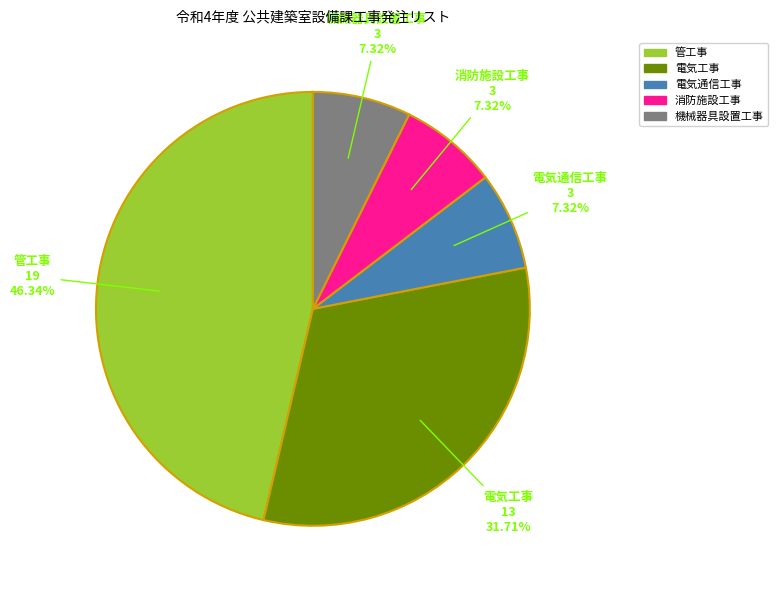

Does any single category account for the majority?

No